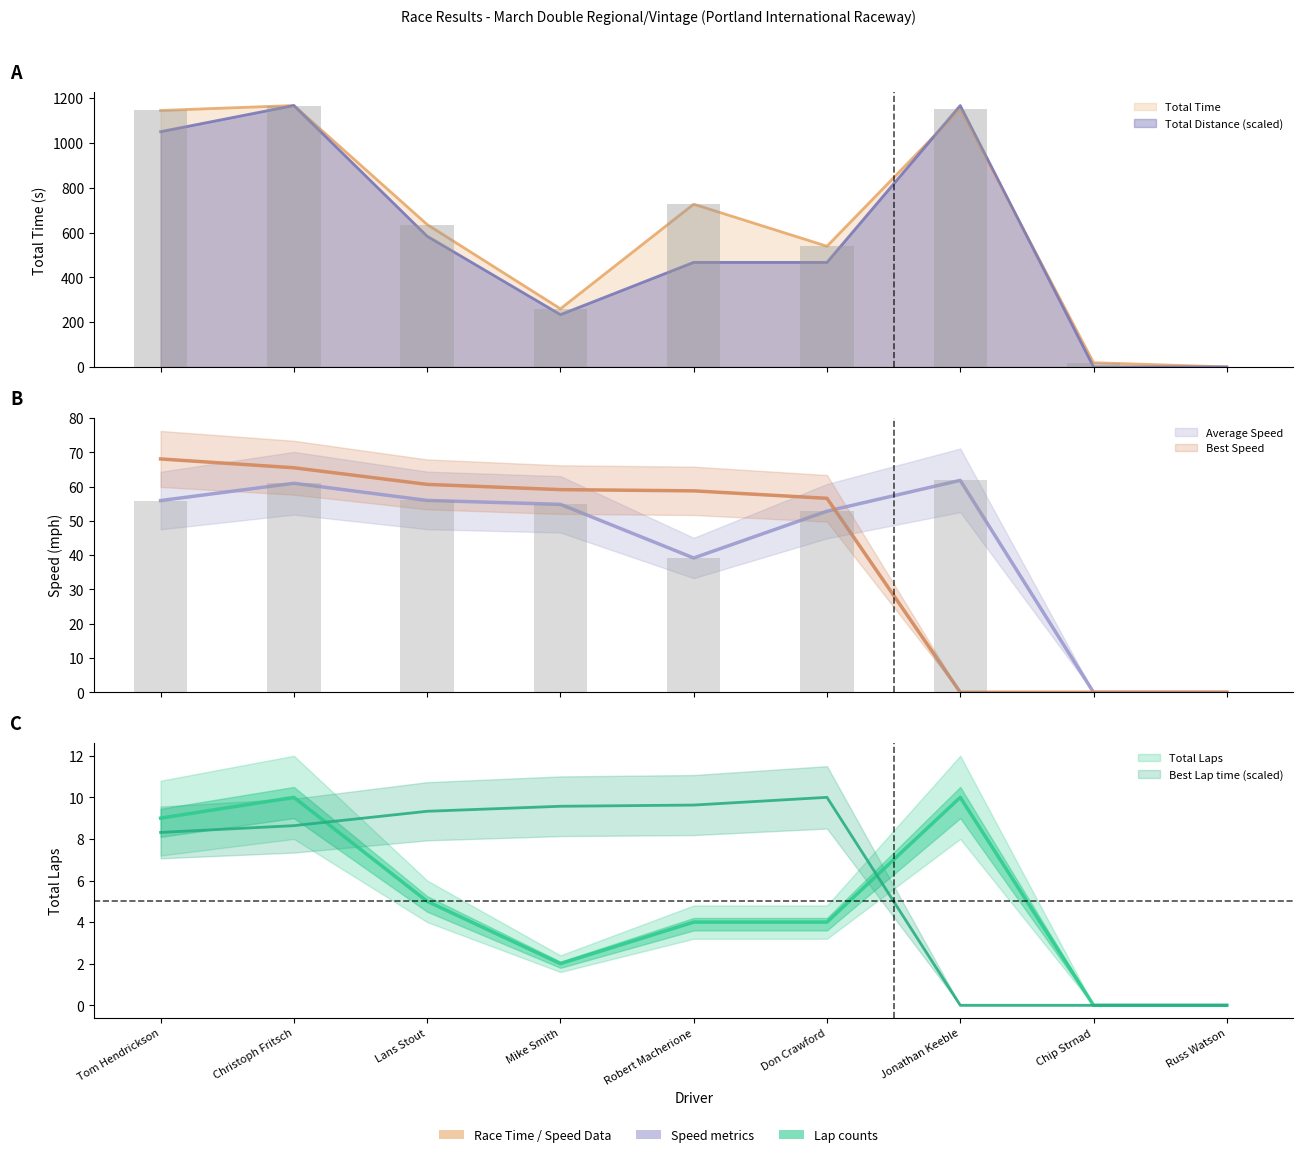

What is the greatest value displayed?

1167.4